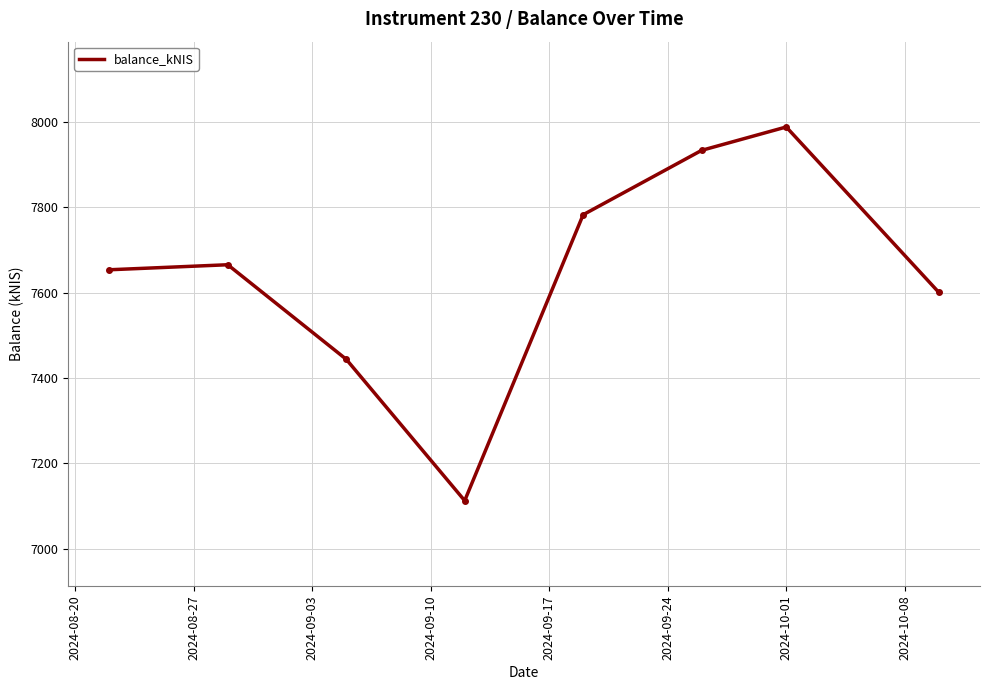

Is this an area chart (filled region under the line)?

No